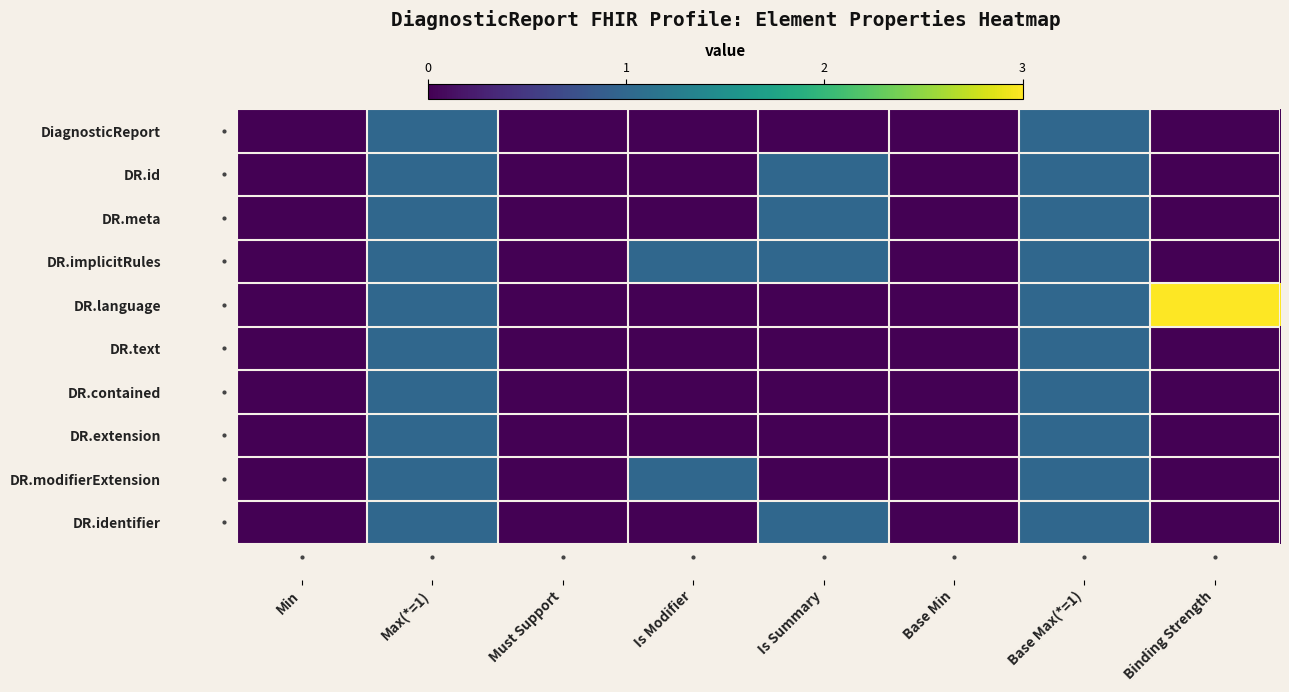

Which series has the largest total across all categories?

DR.language